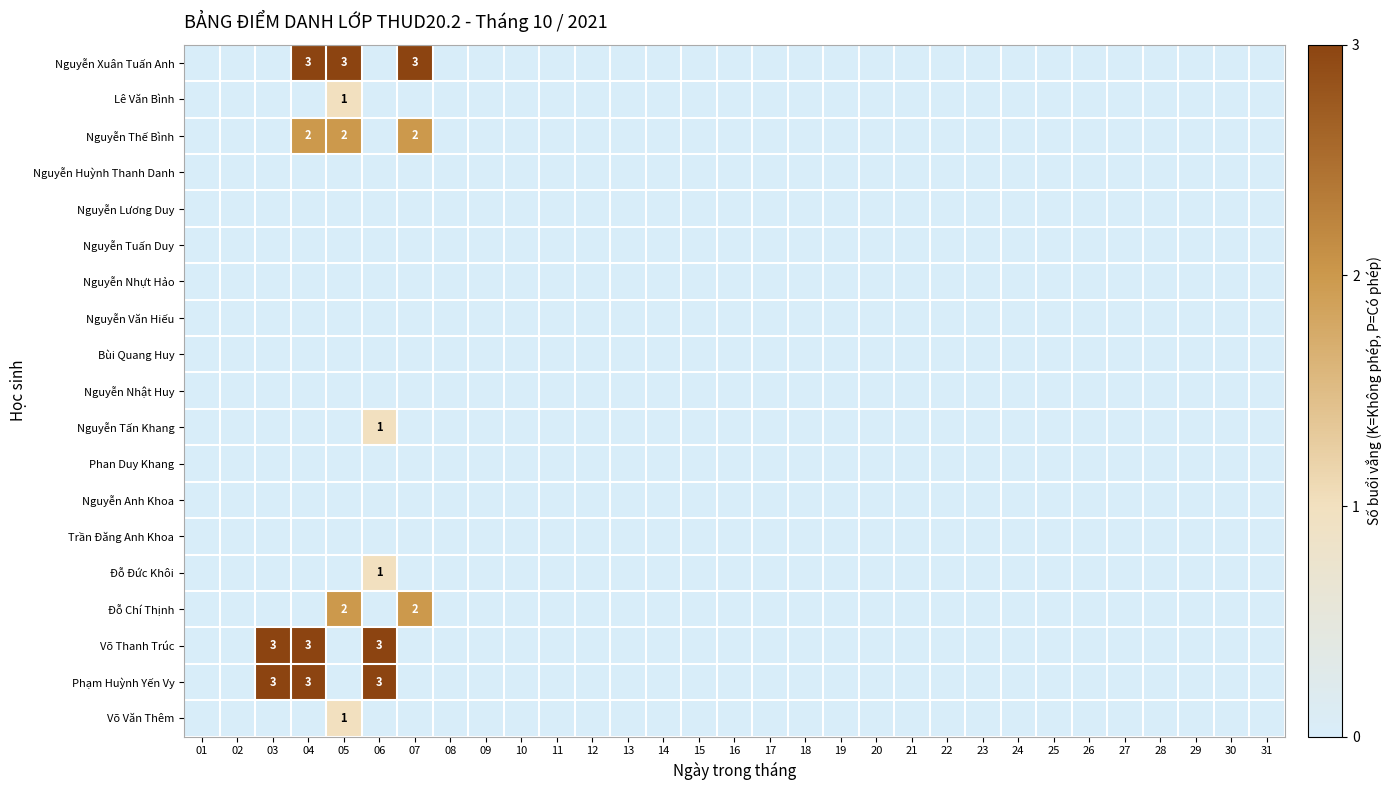

List the labels in order of Phạm Huỳnh Yến Vy value, largest first.

03, 04, 06, 01, 02, 05, 07, 08, 09, 10, 11, 12, 13, 14, 15, 16, 17, 18, 19, 20, 21, 22, 23, 24, 25, 26, 27, 28, 29, 30, 31